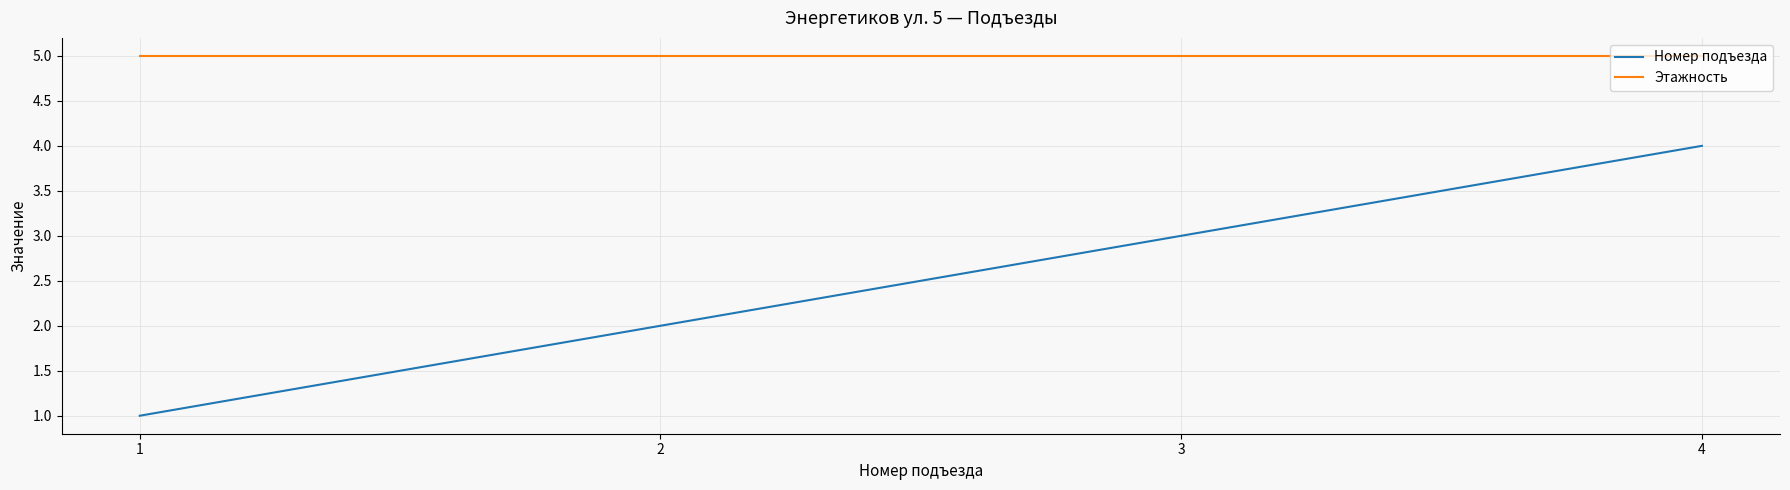

Reading left to right, transcribe all the data shown in this chart.

Номер подъезда: 1	2	3	4
Этажность: 5	5	5	5